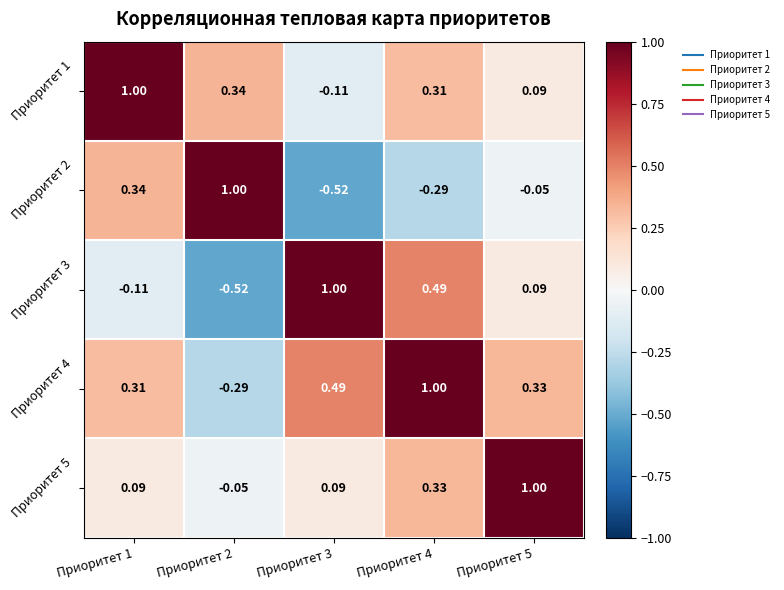

Is the value of Приоритет 1 at Приоритет 5 greater than the value of Приоритет 5 at Приоритет 2?

Yes